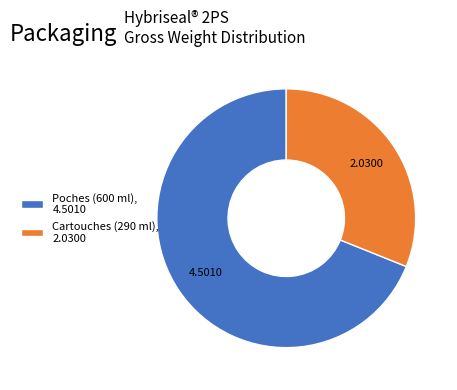

Rank the categories by value from lowest to highest.

Cartouches (290 ml), 2.0300, Poches (600 ml), 4.5010